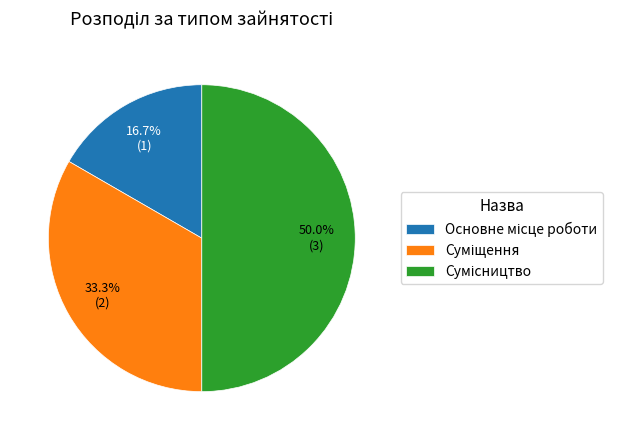

True or false: Сумісництво accounts for 50% of the total.

True